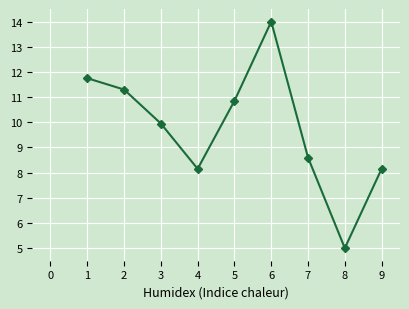

The value at 5 is 21.6. True or false?

False